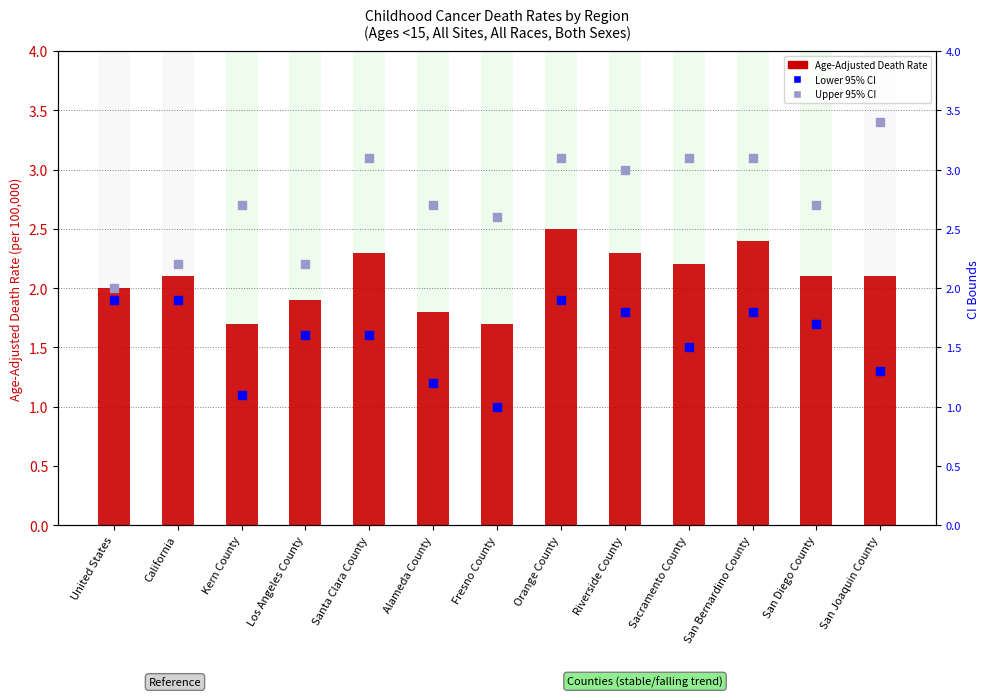

Which series has the largest total across all categories?

Upper 95% CI